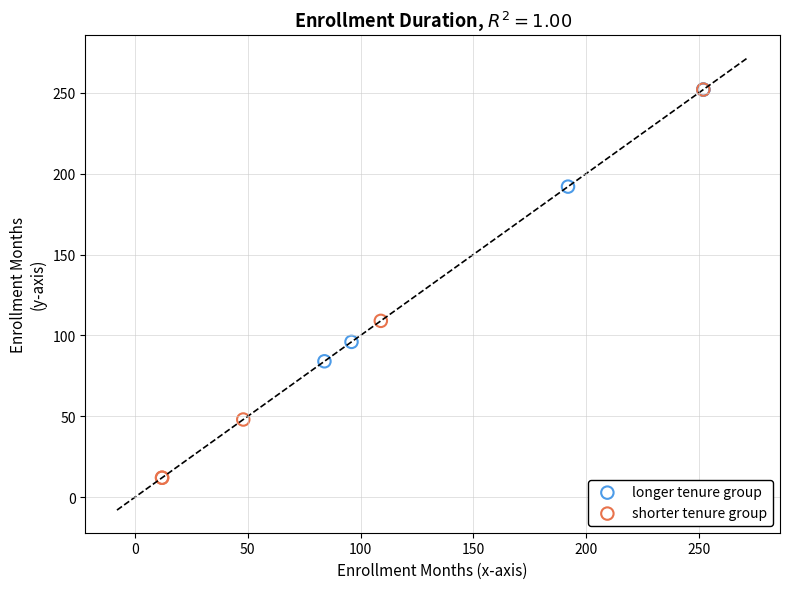

Which series contains the lowest Y value?

shorter tenure group